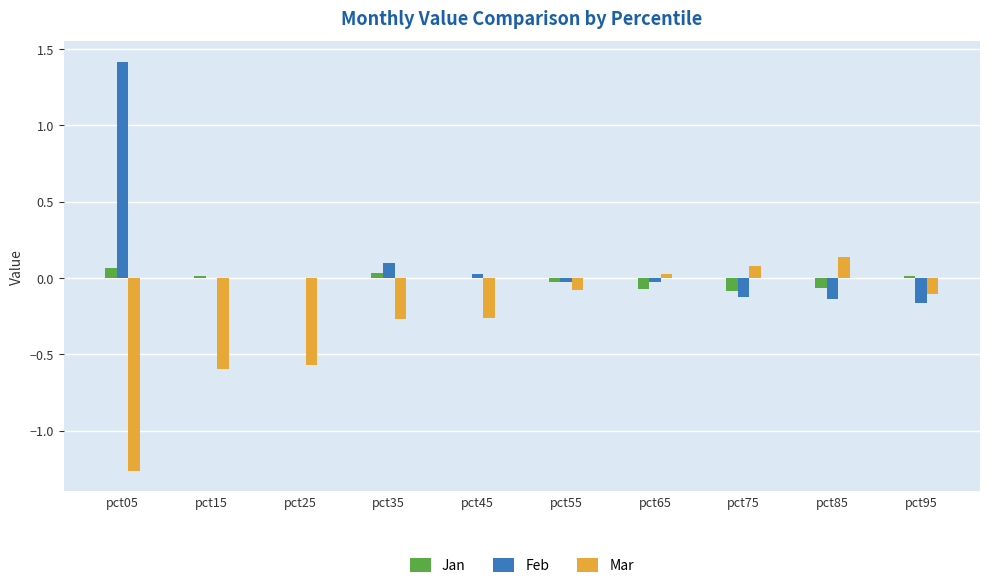

Where does the Jan series first go above 0?

pct05